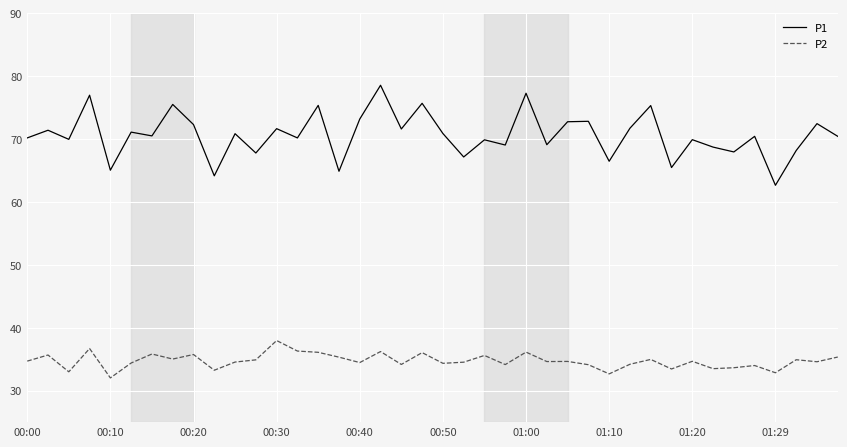

What is the minimum value for P2?

32.0